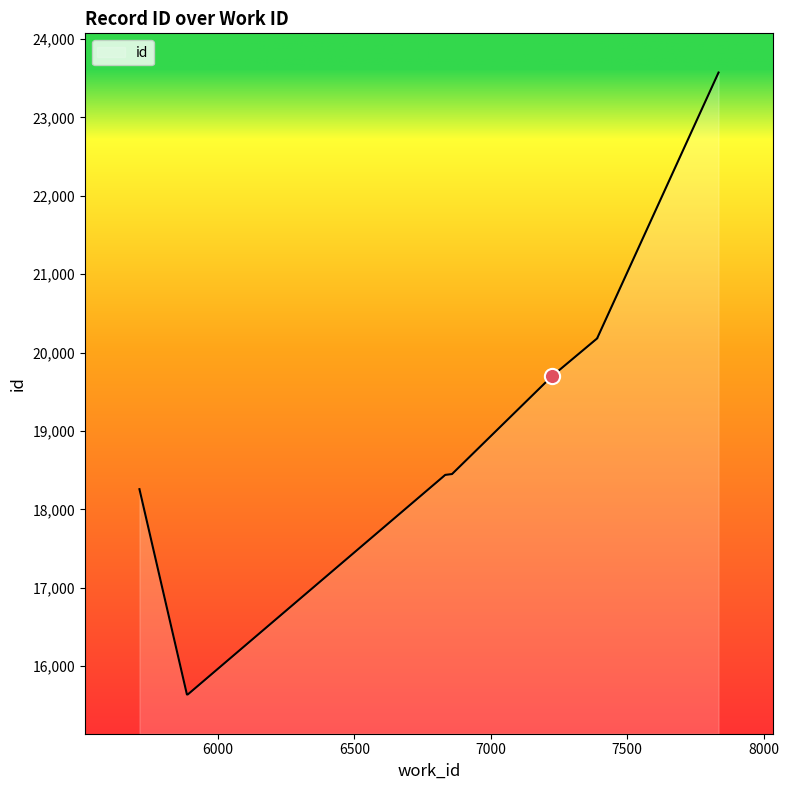

Approximately how many times larger is the value at 7224 compared to 5889?

1.3